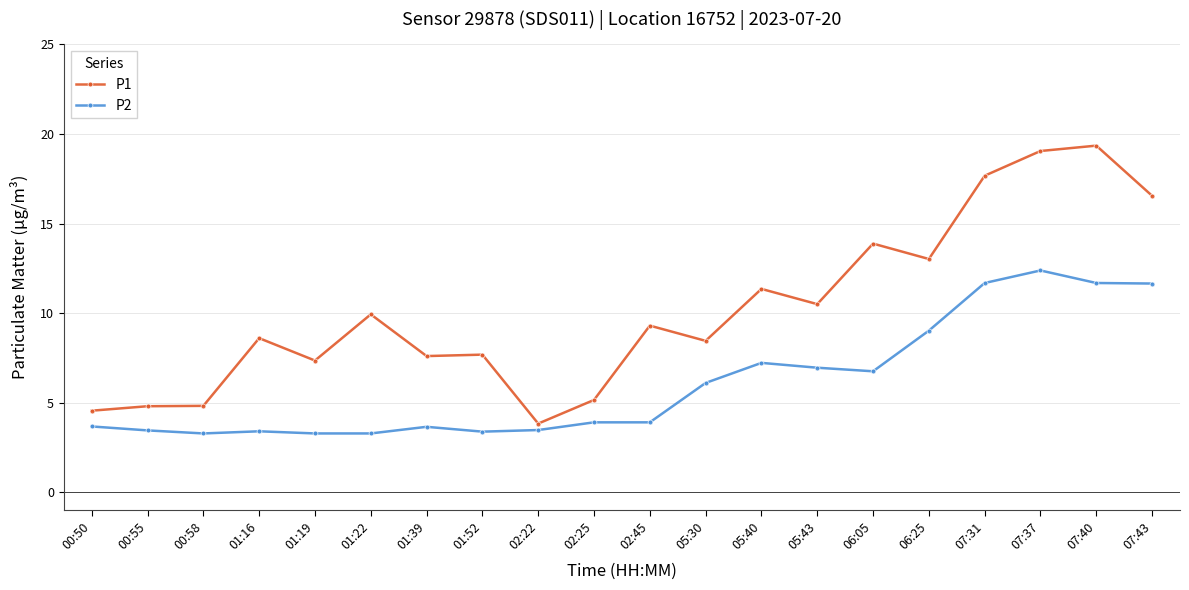

How many distinct data groups are displayed?

2